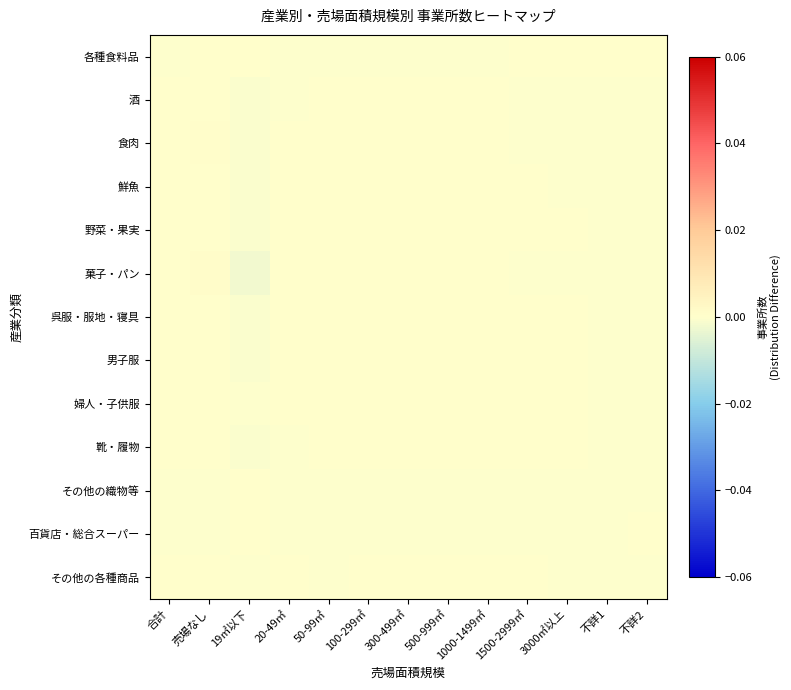

Which series has the largest range (max minus min)?

菓子・パン